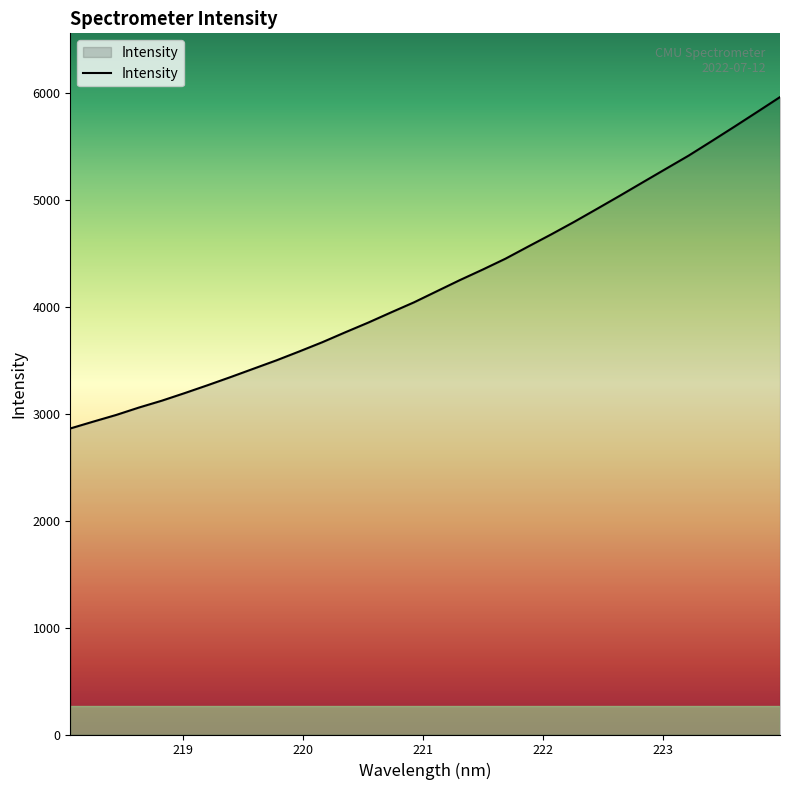

Does the chart display data point markers on the line(s)?

No